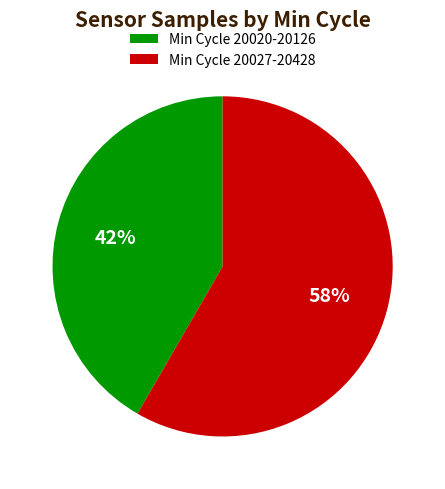

Rank the categories by value from highest to lowest.

Min Cycle 20027-20428, Min Cycle 20020-20126